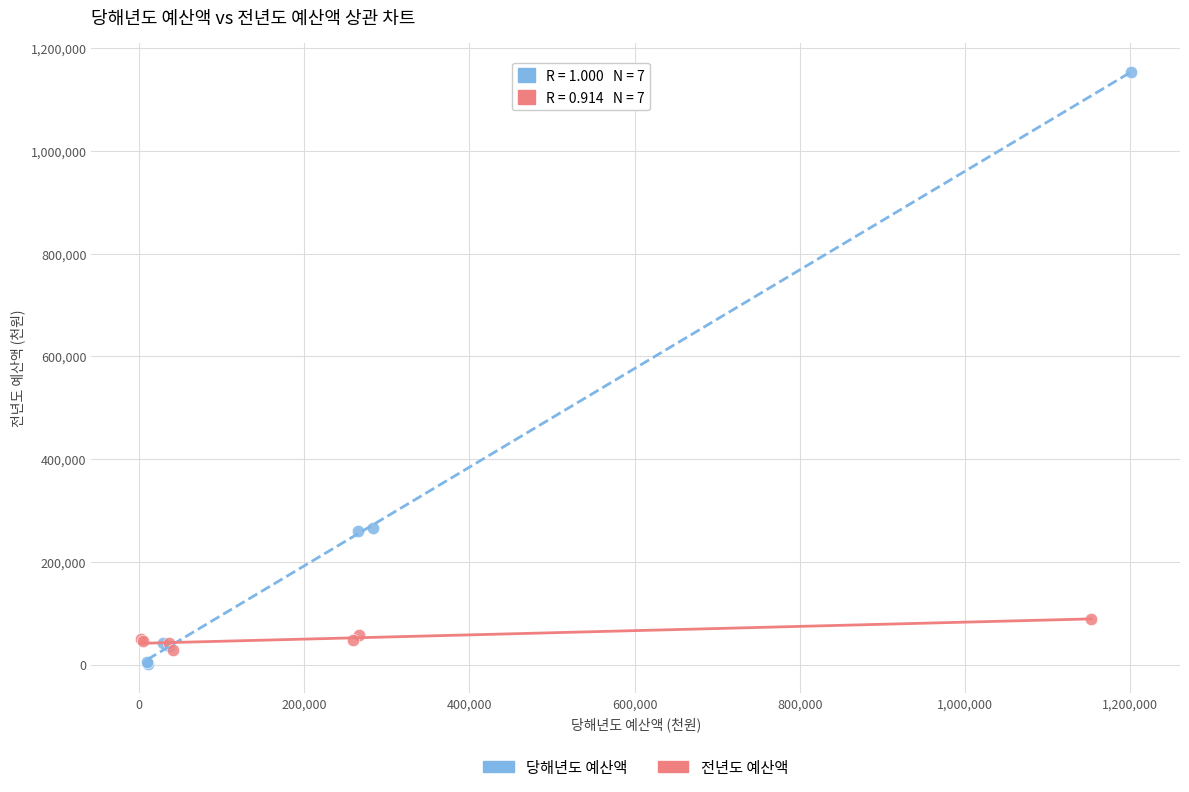

Which series contains the highest Y value?

당해년도 예산액